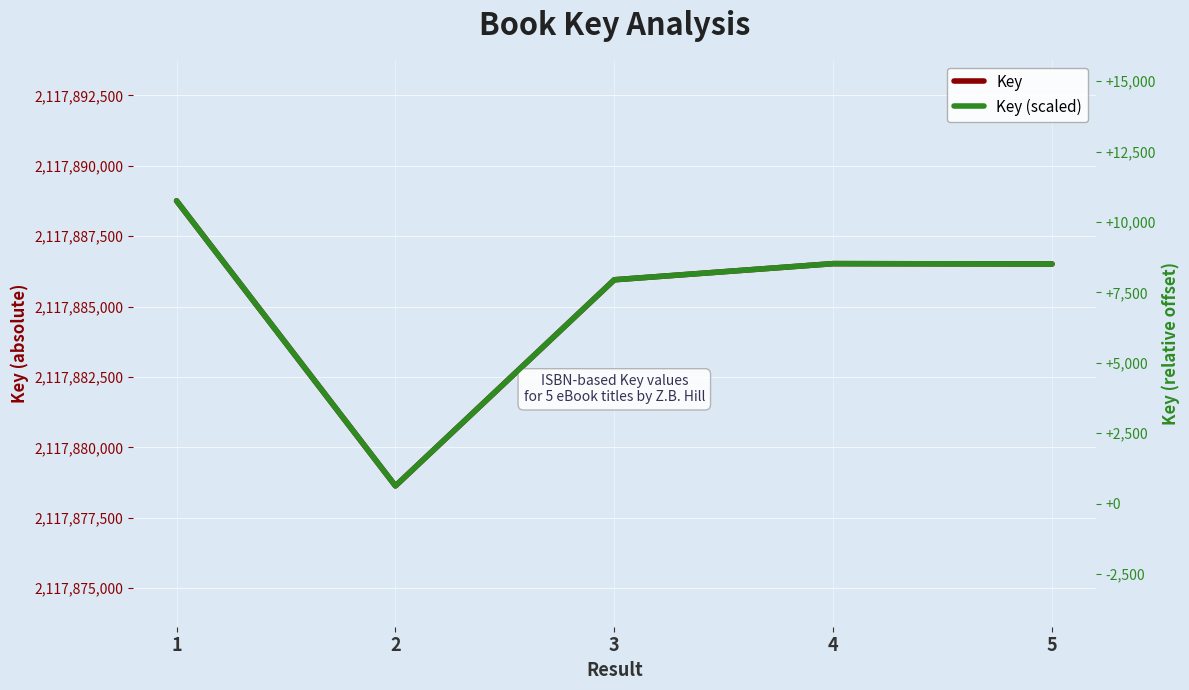

True or false: Key (scaled) has more than 0 points higher than both neighbors.

True